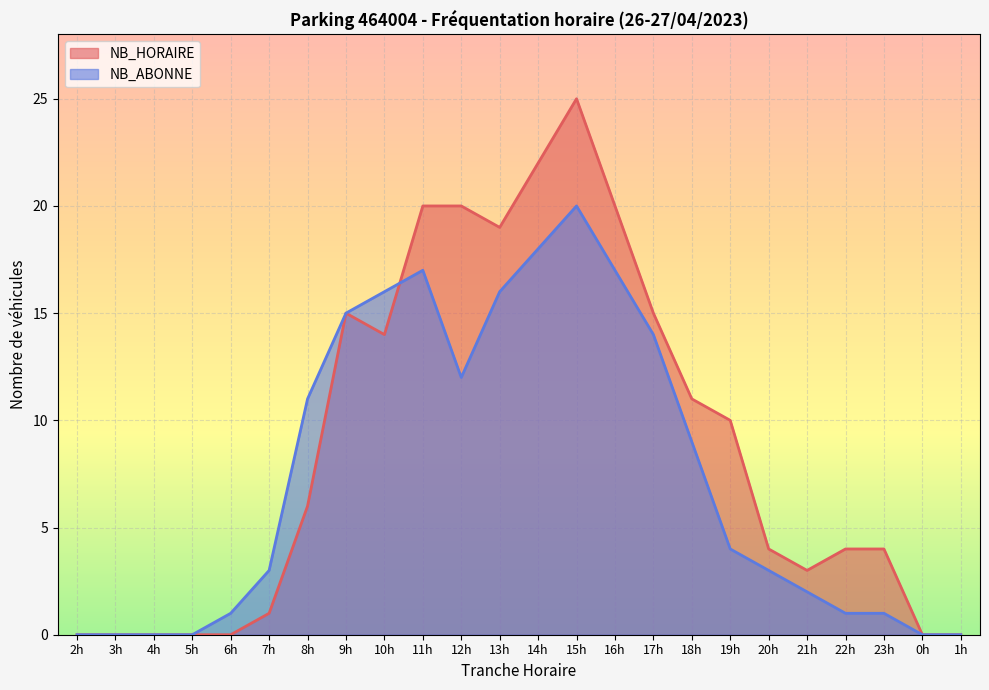

How many data points in NB_HORAIRE are less than 6?

12